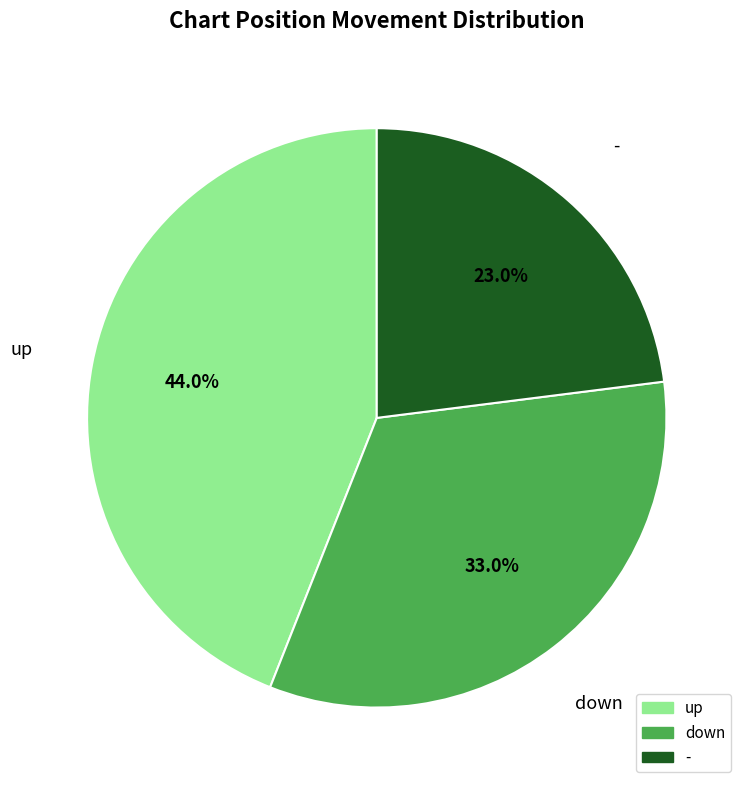

How many segments does this pie chart have?

3